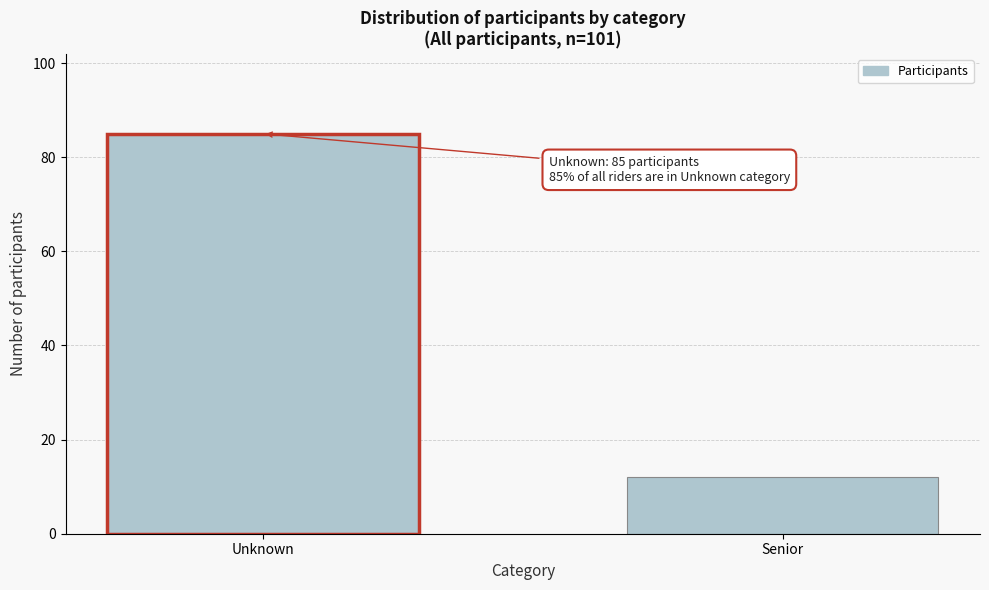

Reading right to left, extract all data points from this chart.

Senior=12	Unknown=85